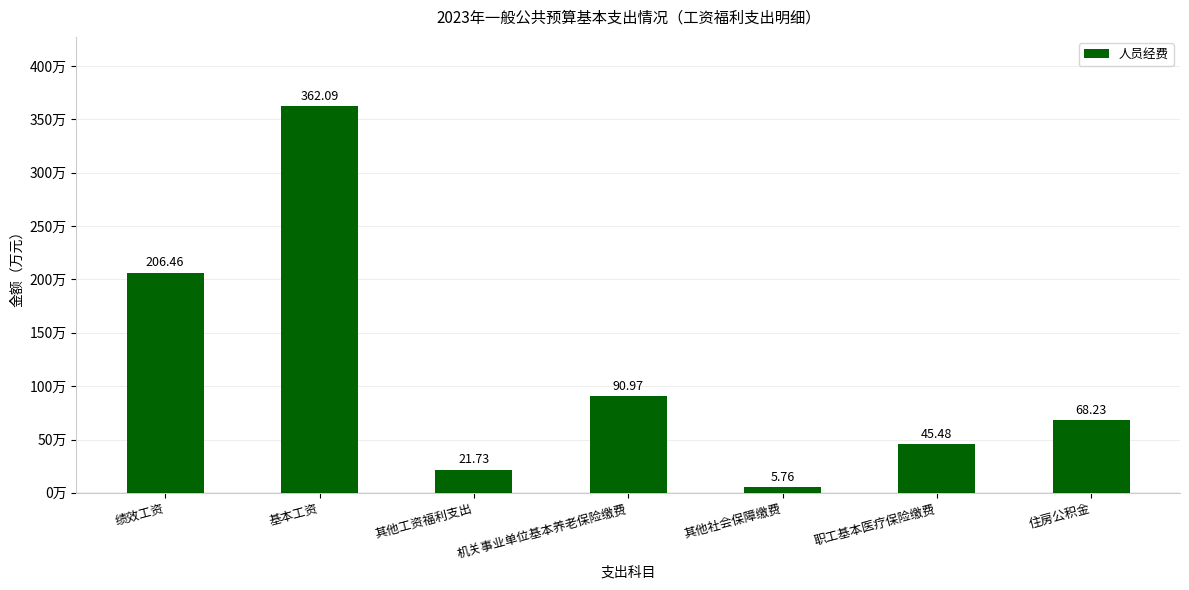

Read the value at 其他工资福利支出.

21.7